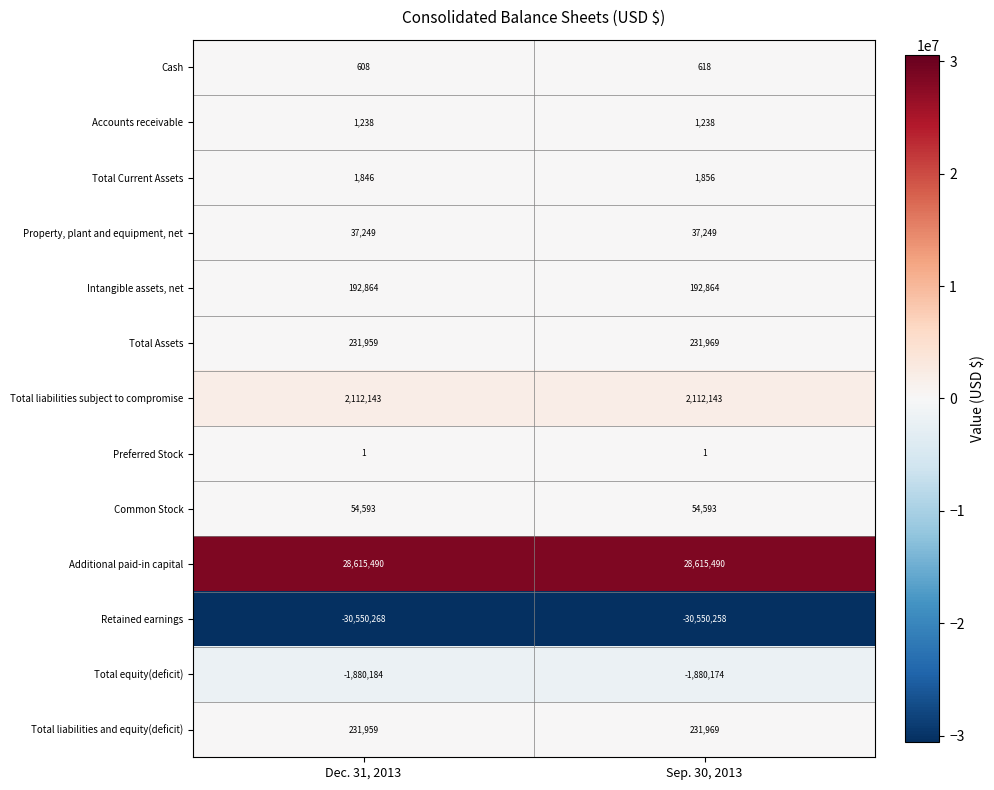

The value of Total liabilities subject to compromise at Dec. 31, 2013 is 970466. True or false?

False